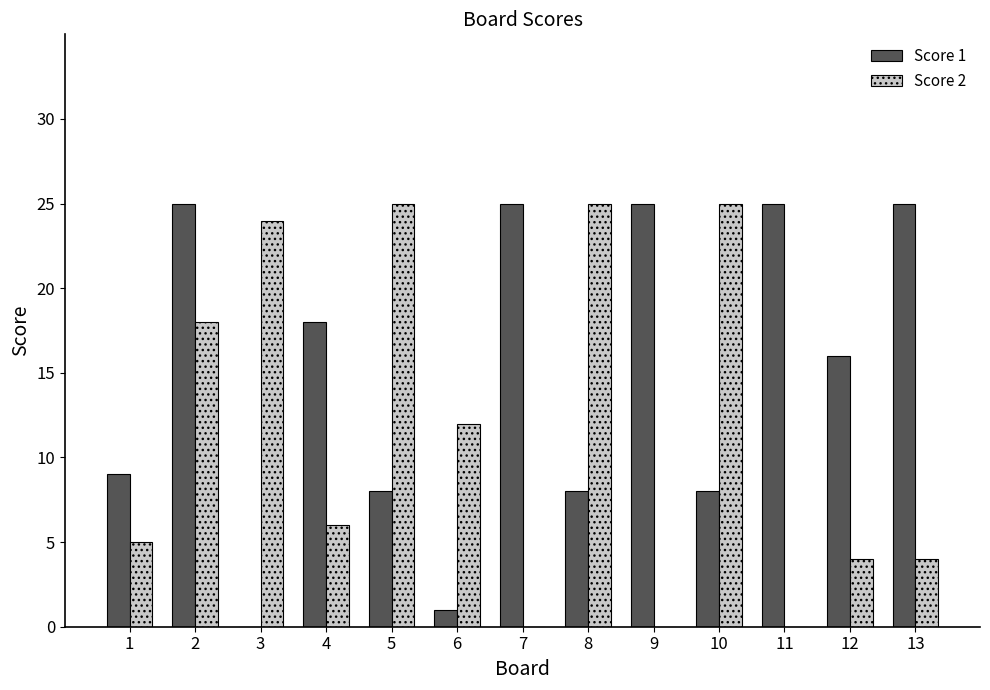

Which series changed the most between 2 and 3?

Score 1